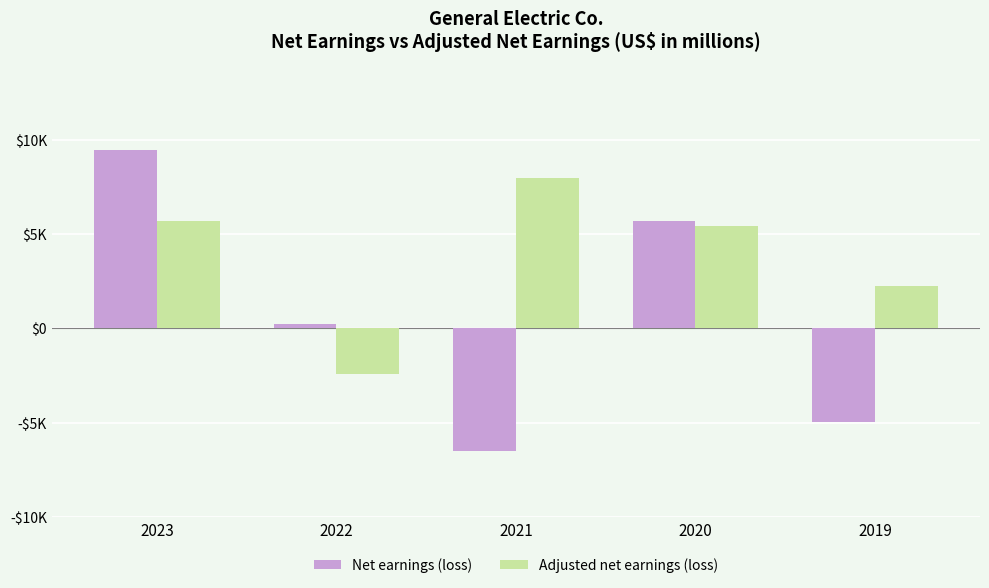

What are all the series names shown in the legend?

Net earnings (loss), Adjusted net earnings (loss)